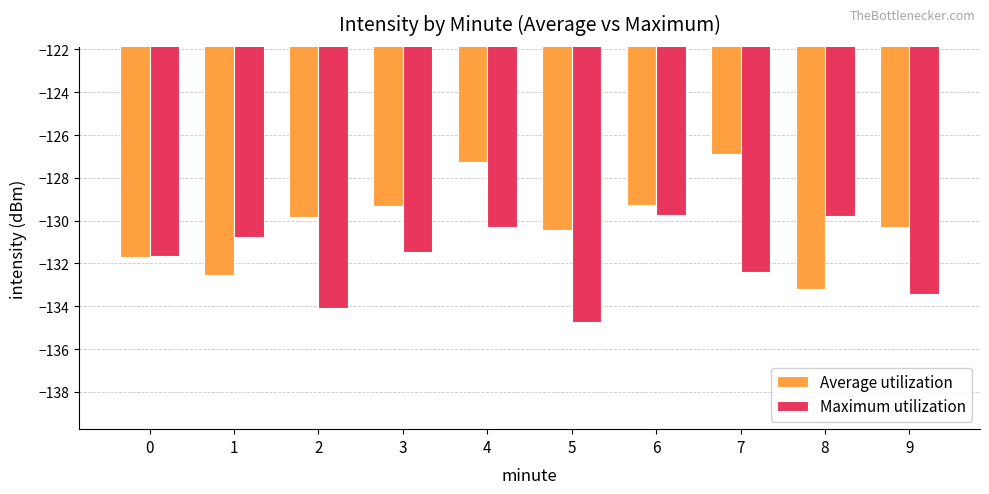

What is the approximate value of Maximum utilization at 7?

-132.4